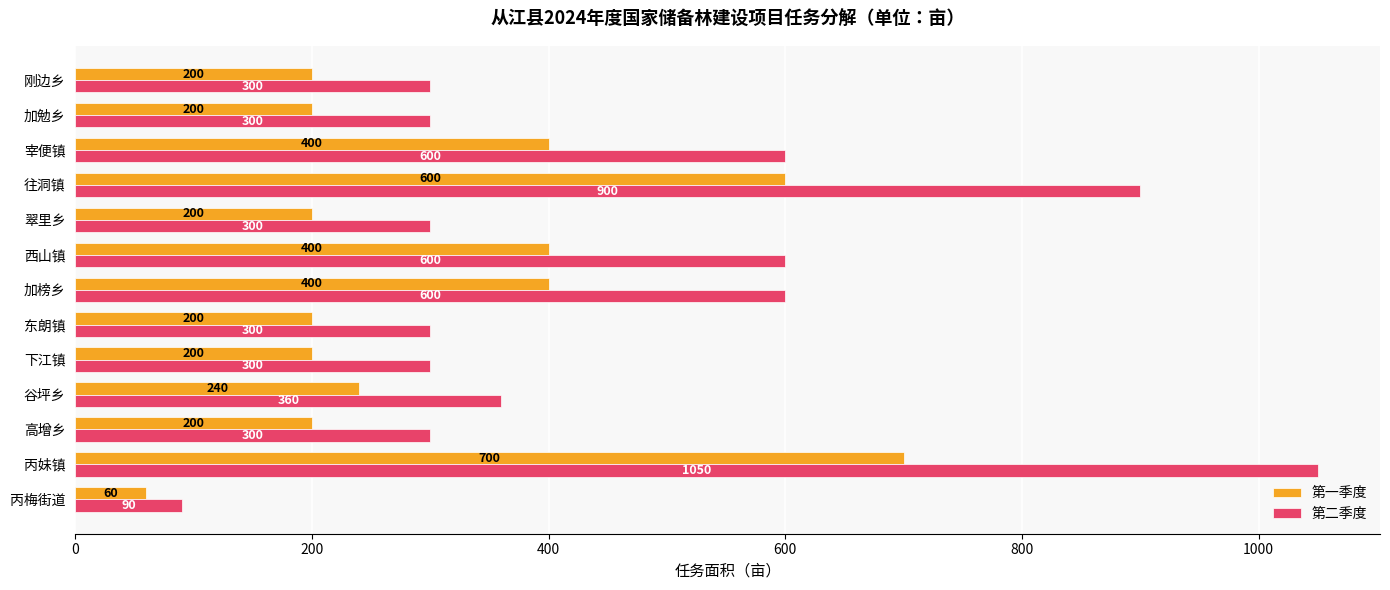

Rank the series at 刚边乡 from highest to lowest value.

第二季度, 第一季度